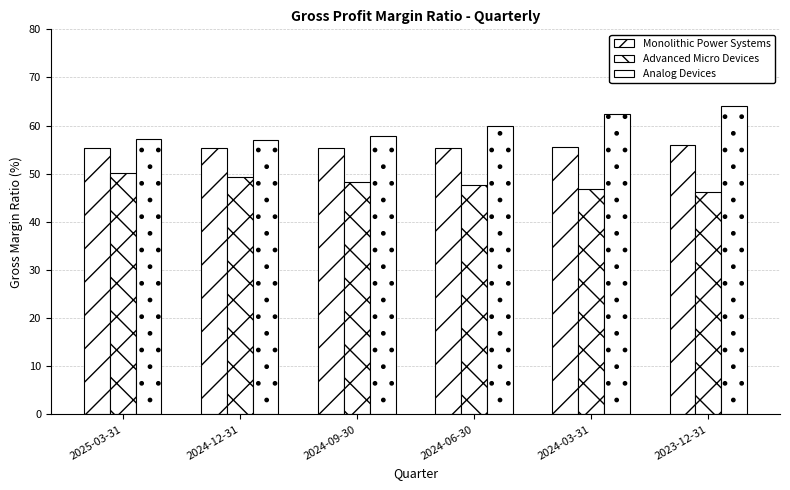

How many data points in Analog Devices are above 59?

3